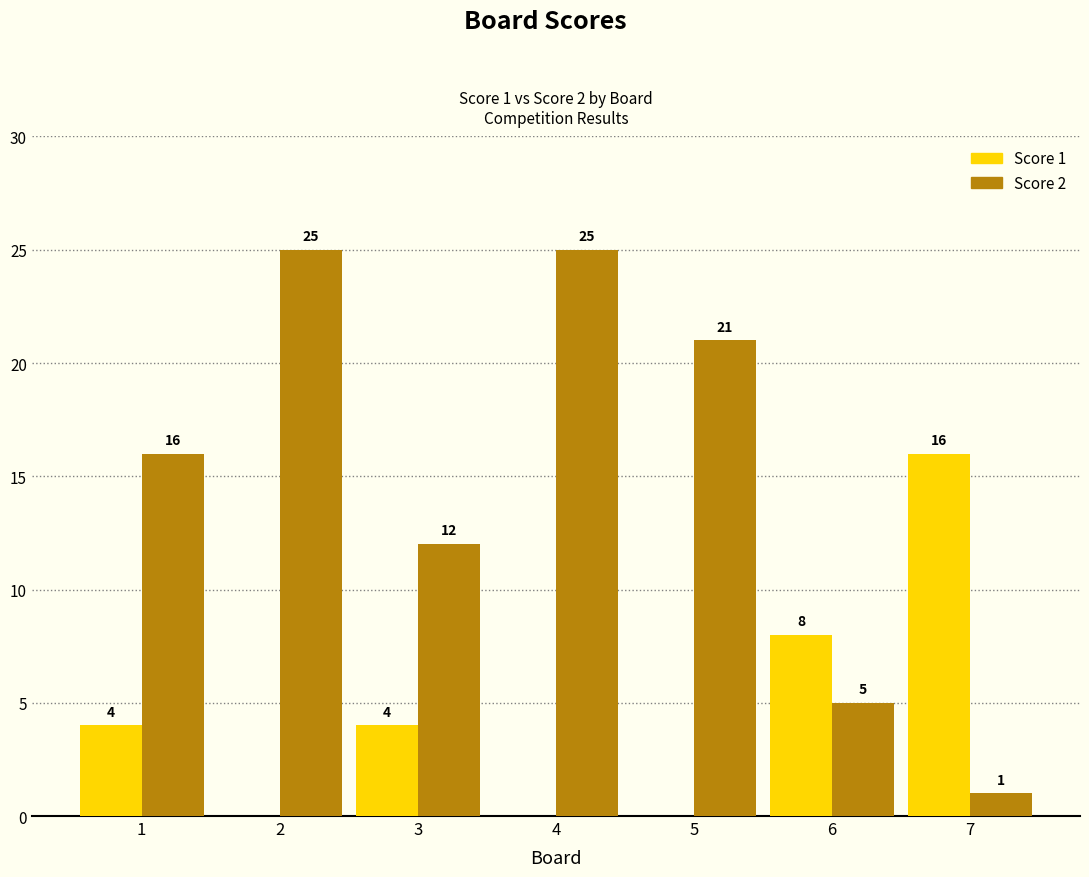

What is the greatest value displayed?

25